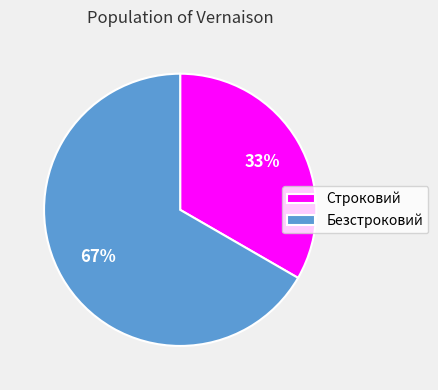

Which category has the smallest portion of the pie?

Строковий